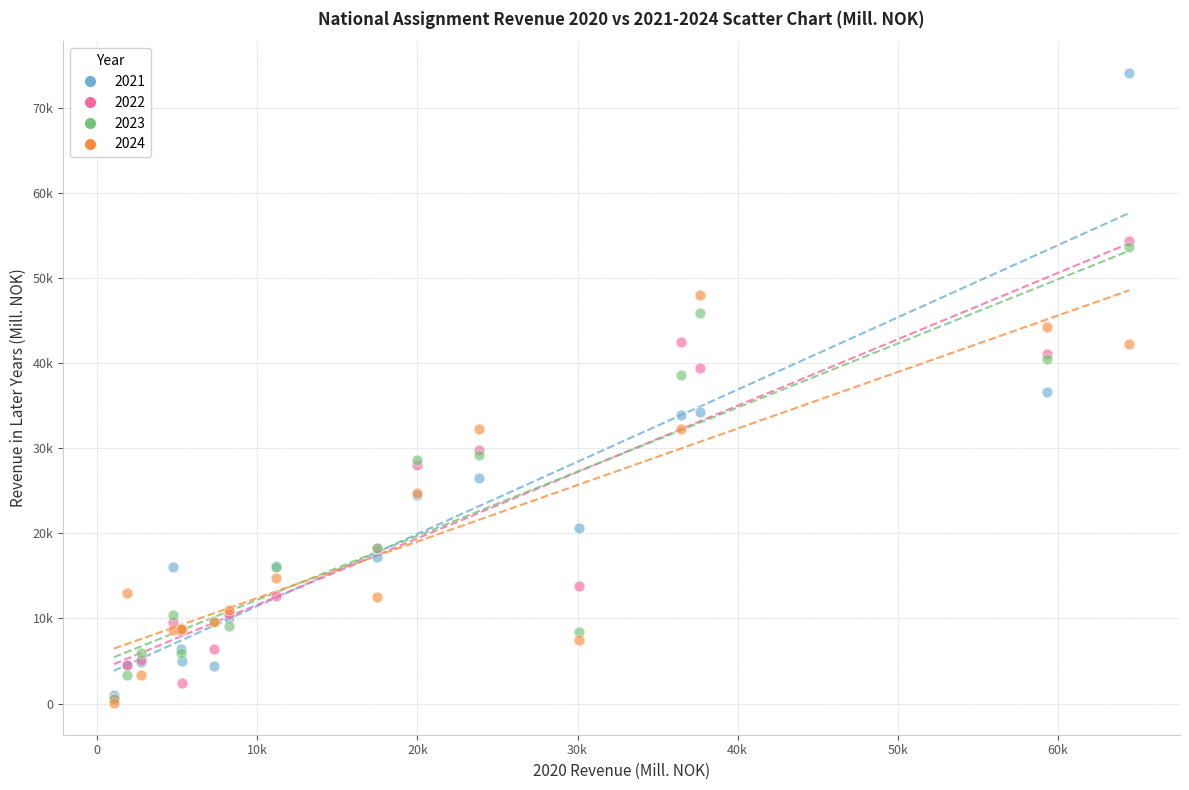

What are all the series names shown in the legend?

2021, 2022, 2023, 2024